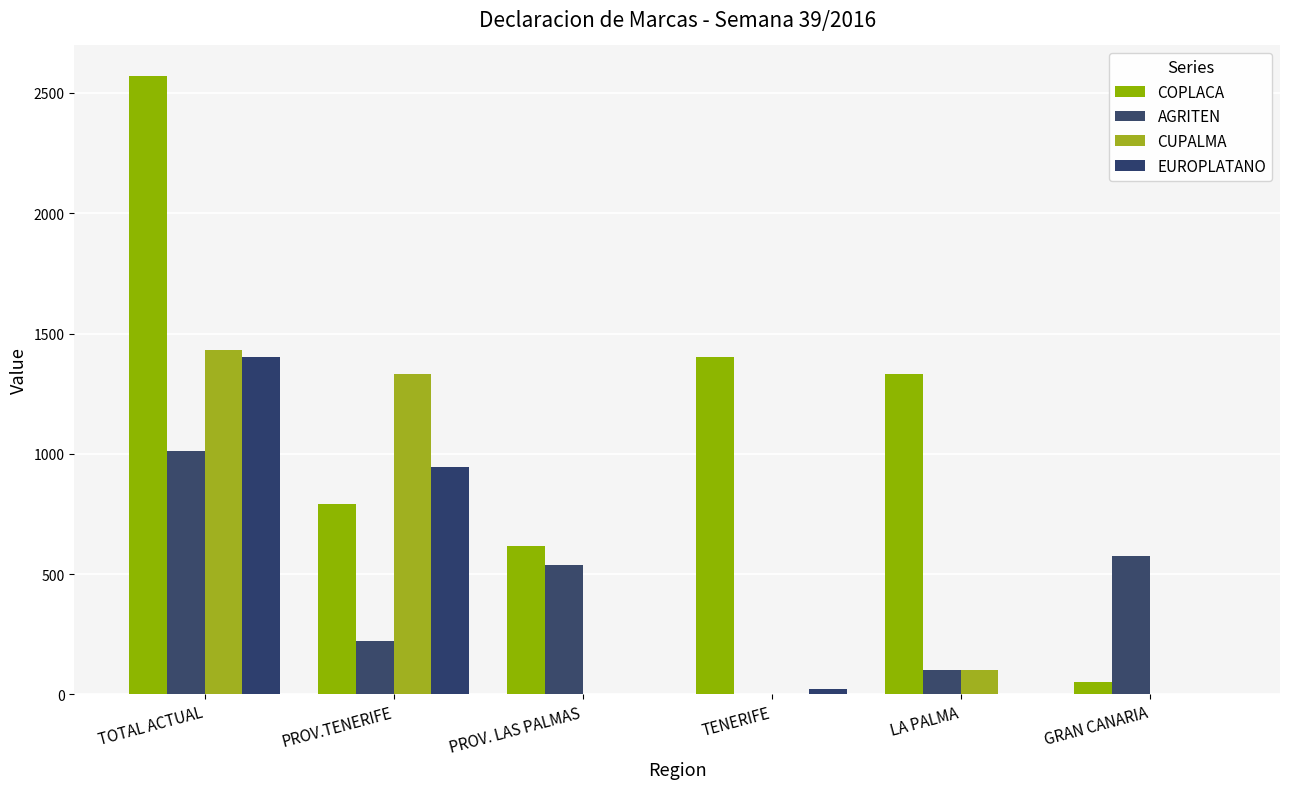

At which label does COPLACA first exceed 1333?

TOTAL ACTUAL